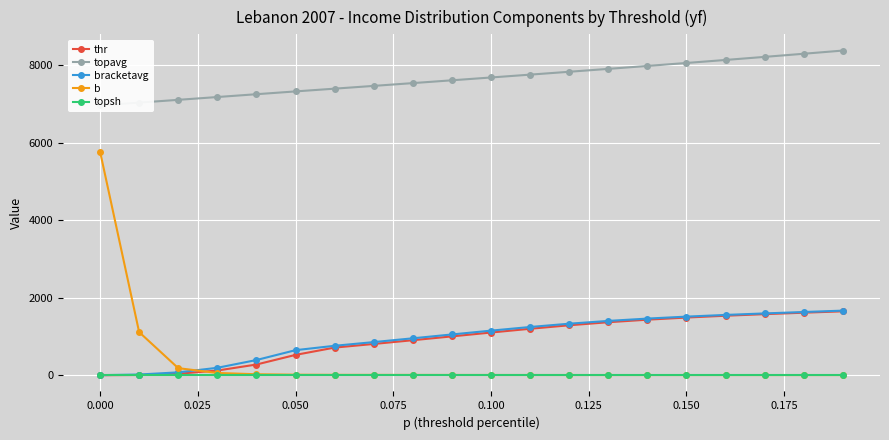

The bracketavg series shows 2.5 at 0.000. True or false?

True